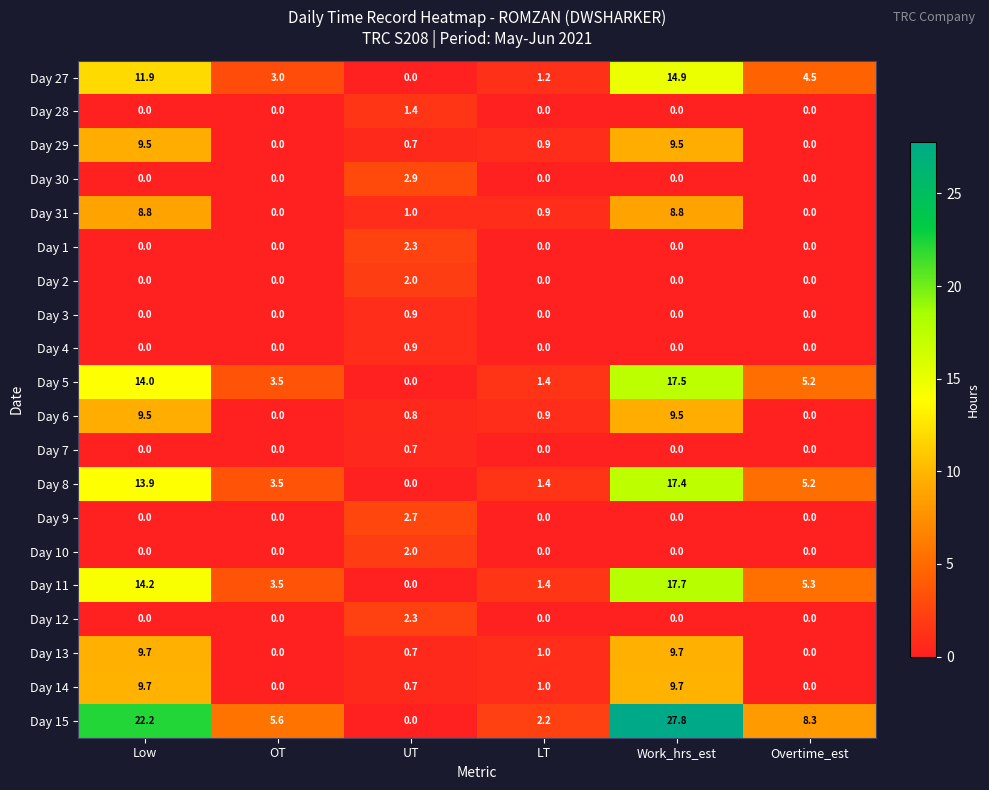

The Day 2 series shows -0.8 at LT. True or false?

False